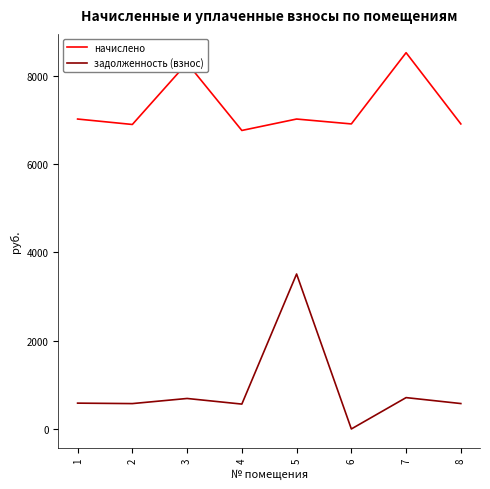

What are all the series names shown in the legend?

начислено, задолженность (взнос)